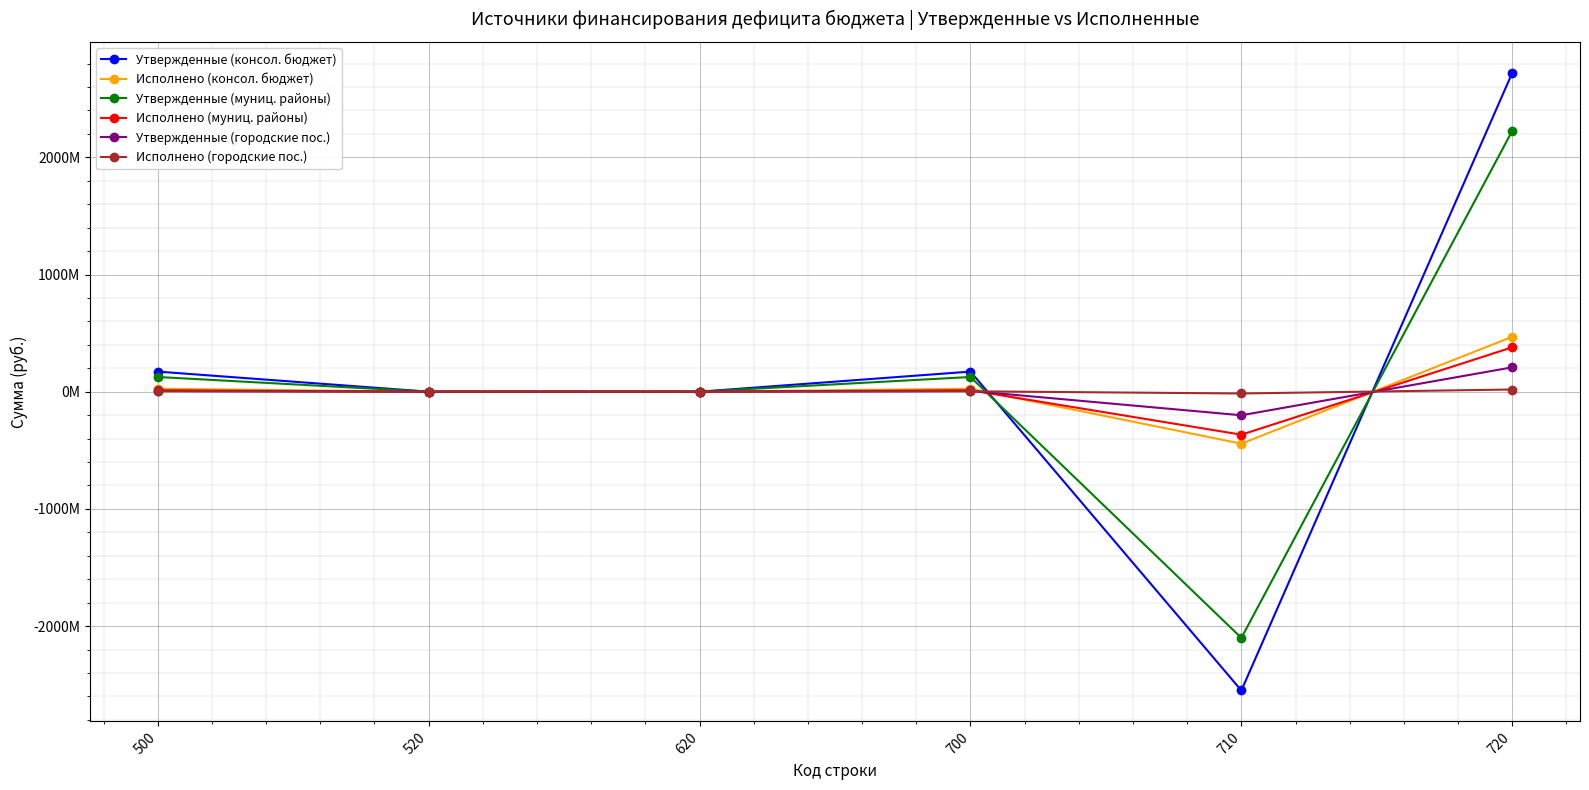

Does the chart have visible grid lines?

Yes